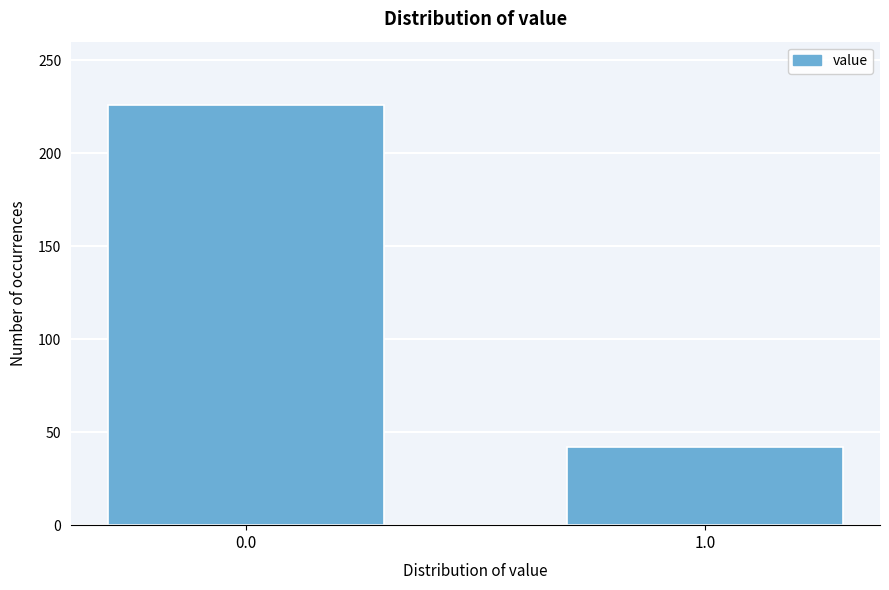

Reading left to right, transcribe all the data shown in this chart.

0.0=226	1.0=42